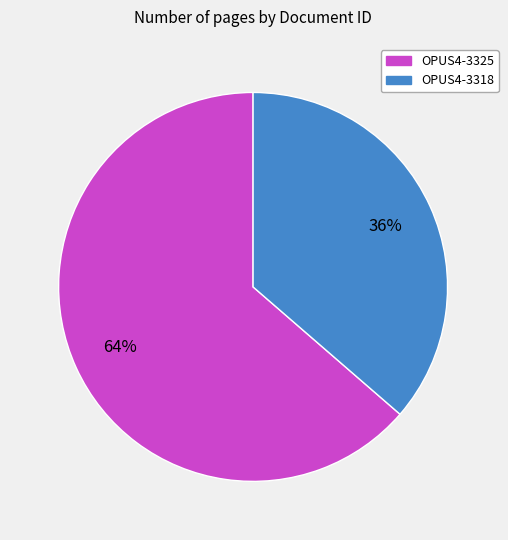

Which slice is the smallest?

OPUS4-3318